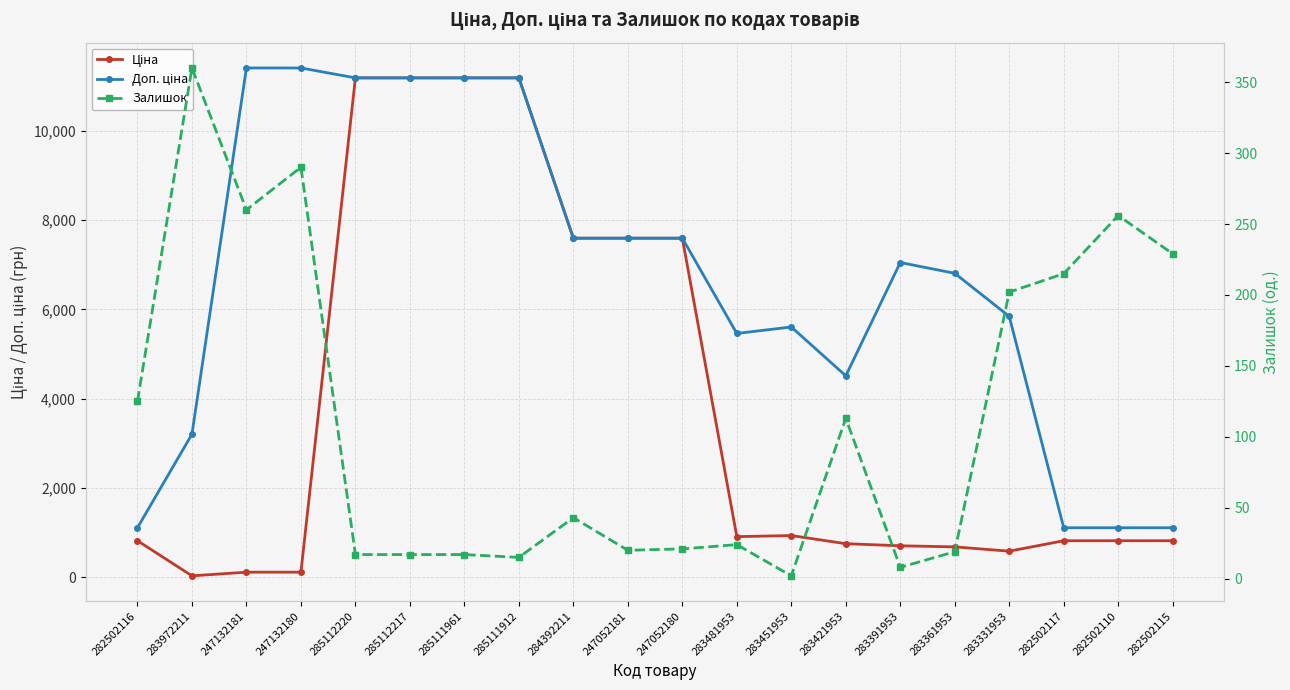

What is the minimum value shown in the chart?

2.0